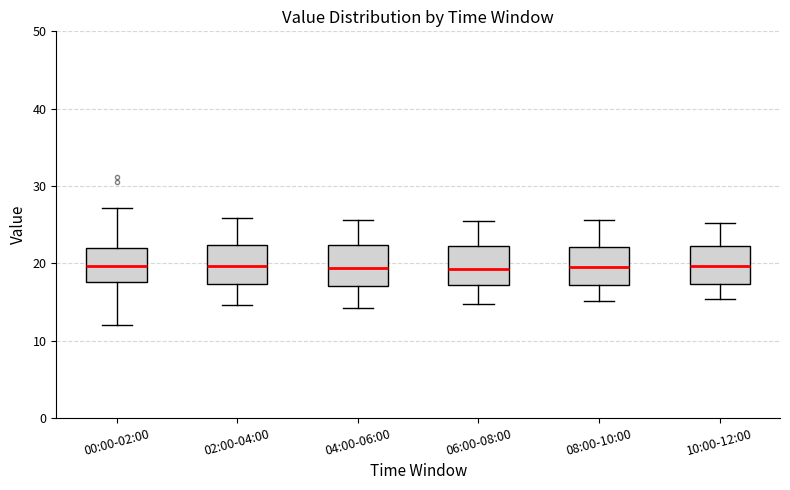

Reading left to right, transcribe this box plot: for each box, give where its median line is, the range the box spans, and where its two whiskers end, as read against the y-axis. The values are not printed on the chart, so give them approximately, as read against the axis.

00:00-02:00: median 20, box 18 to 22, whiskers 12 to 27
02:00-04:00: median 20, box 17 to 22, whiskers 15 to 26
04:00-06:00: median 19, box 17 to 22, whiskers 14 to 26
06:00-08:00: median 19, box 17 to 22, whiskers 15 to 25
08:00-10:00: median 20, box 17 to 22, whiskers 15 to 26
10:00-12:00: median 20, box 17 to 22, whiskers 15 to 25